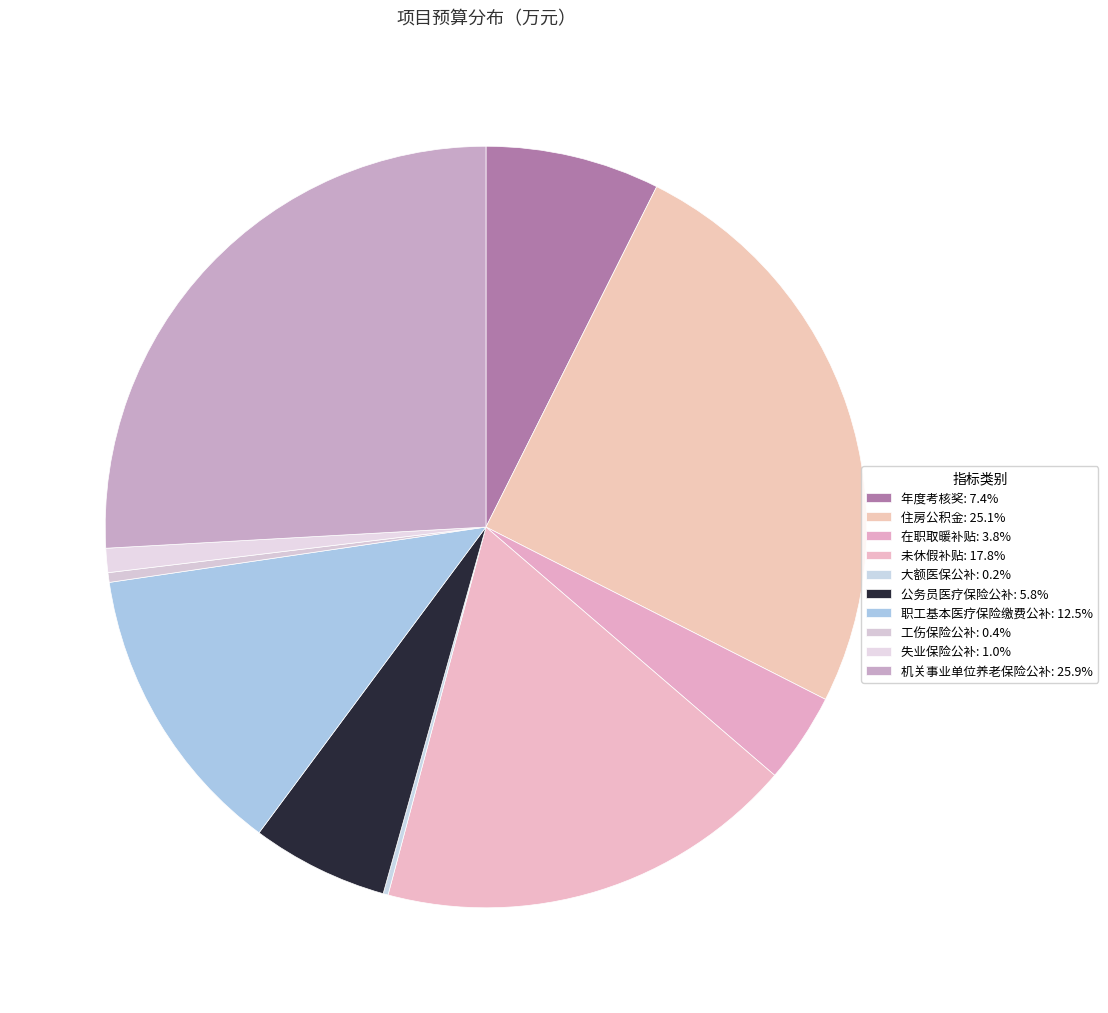

Which slice is the smallest?

大额医保公补